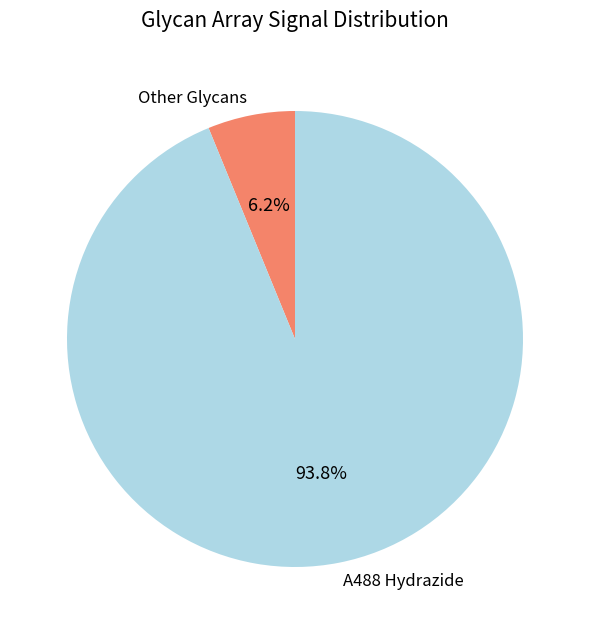

Rank the categories by value from highest to lowest.

A488 Hydrazide, Other Glycans